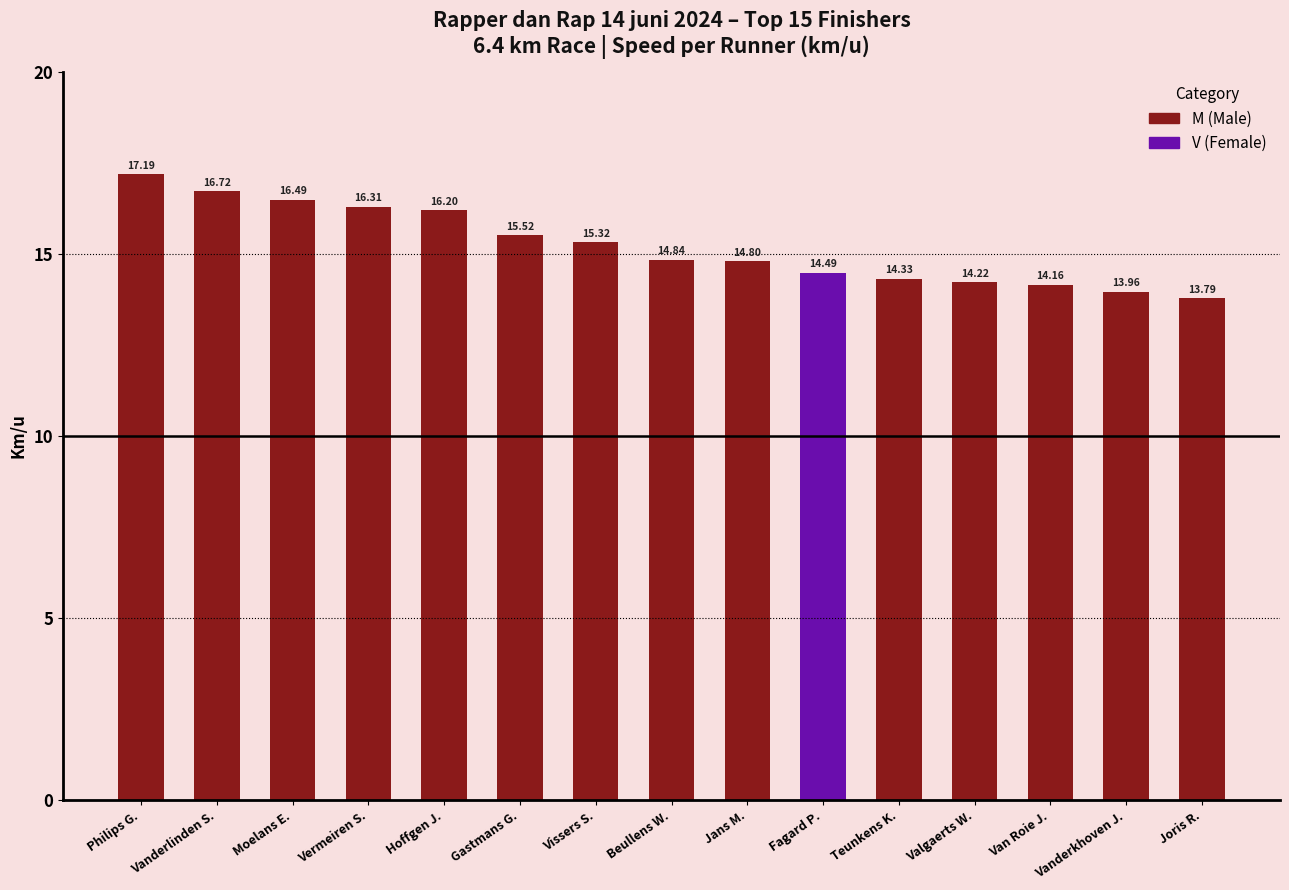

At which label is the value closest to 15?

Beullens W.